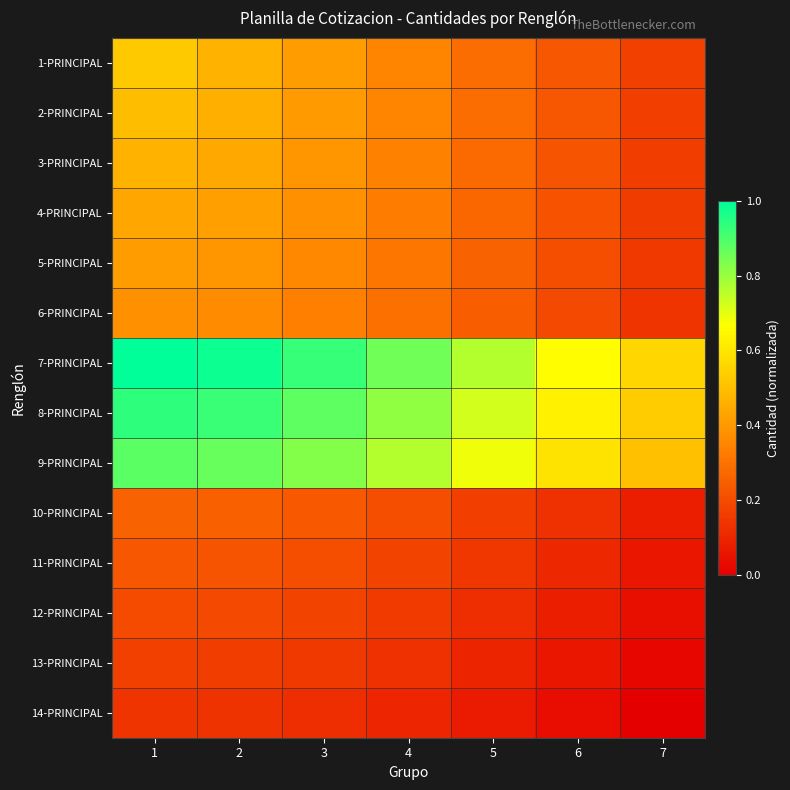

At how many categories does at least one series exceed 0?

7